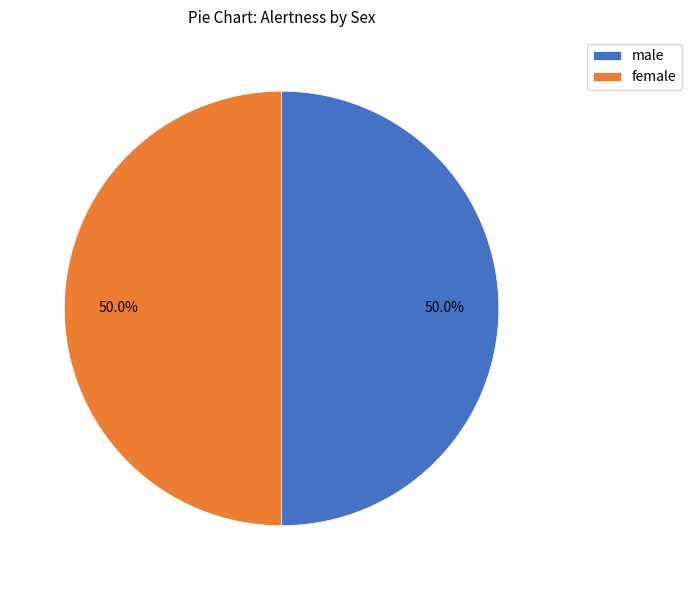

To the nearest percent, what is the difference between the largest and smallest slice percentages?

0%